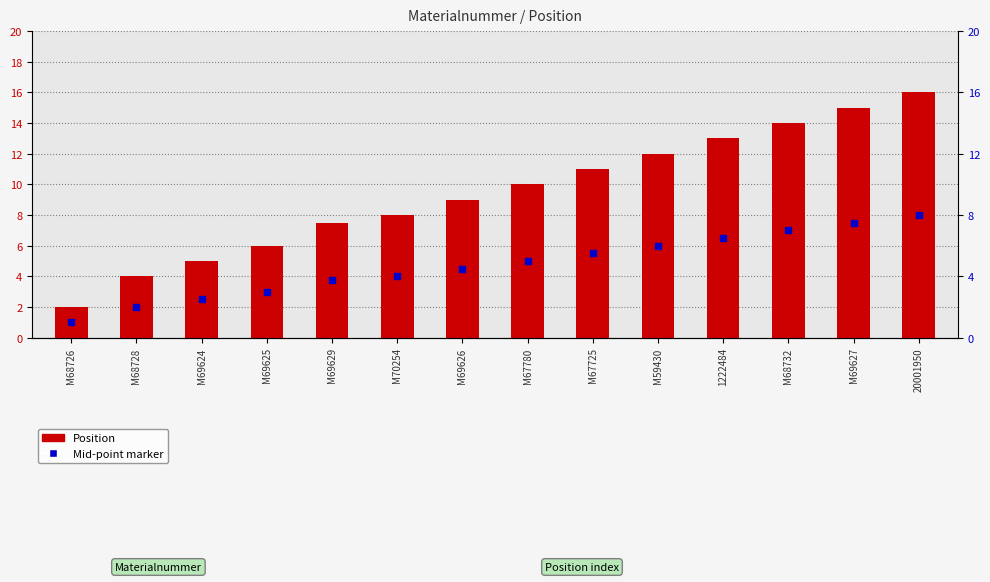

Which series contains the lowest Y value?

Mid-point marker